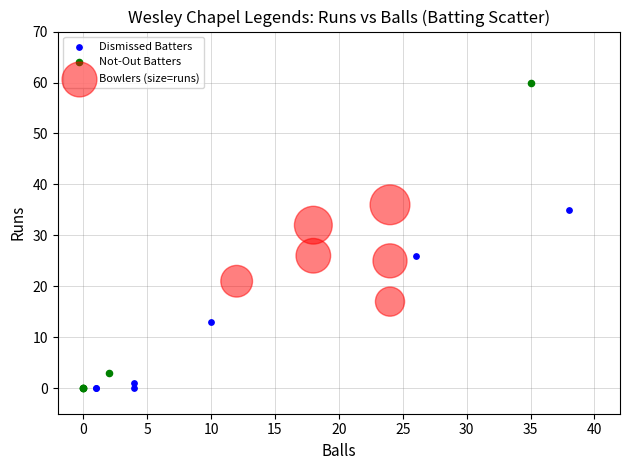

Which series has the widest spread of Y values?

Not-Out Batters